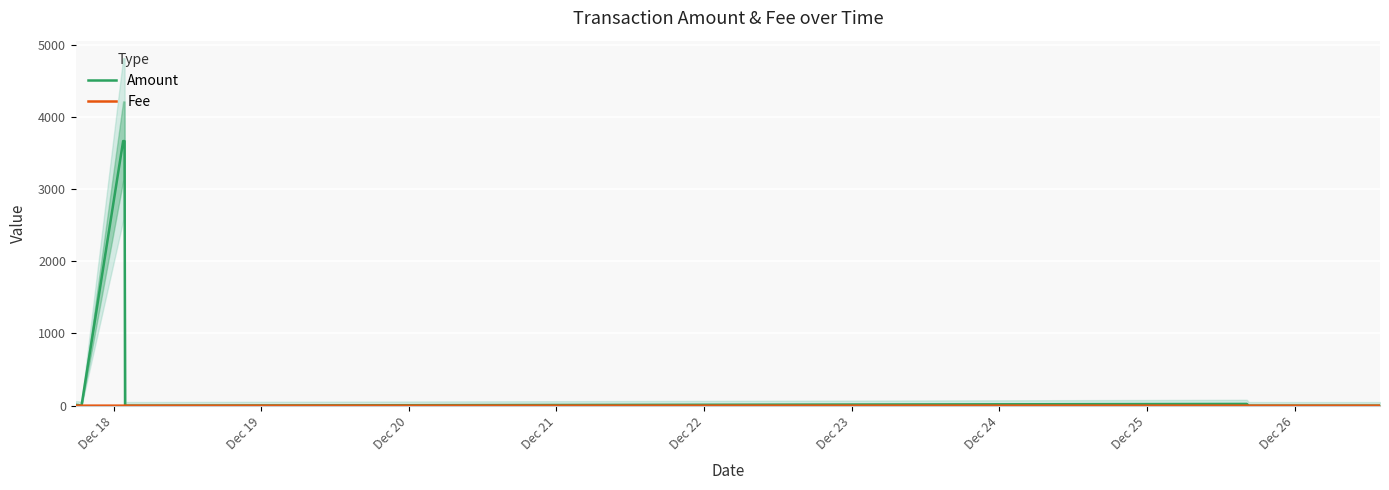

What is the value of the Amount point at the 7th from the left?

24.0